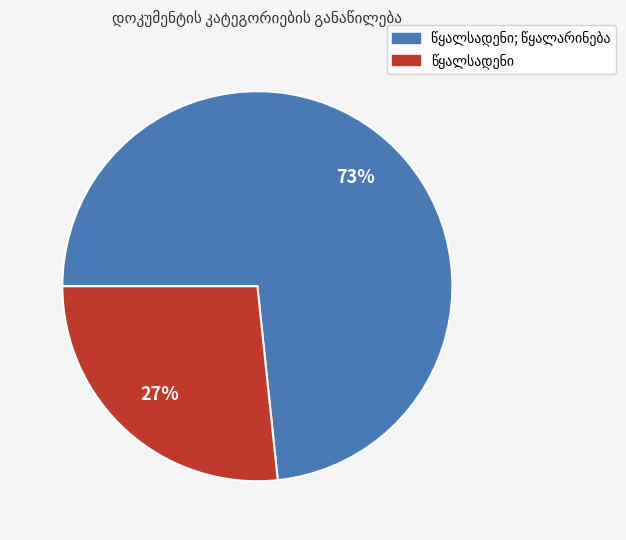

Is there a majority slice in this chart?

Yes